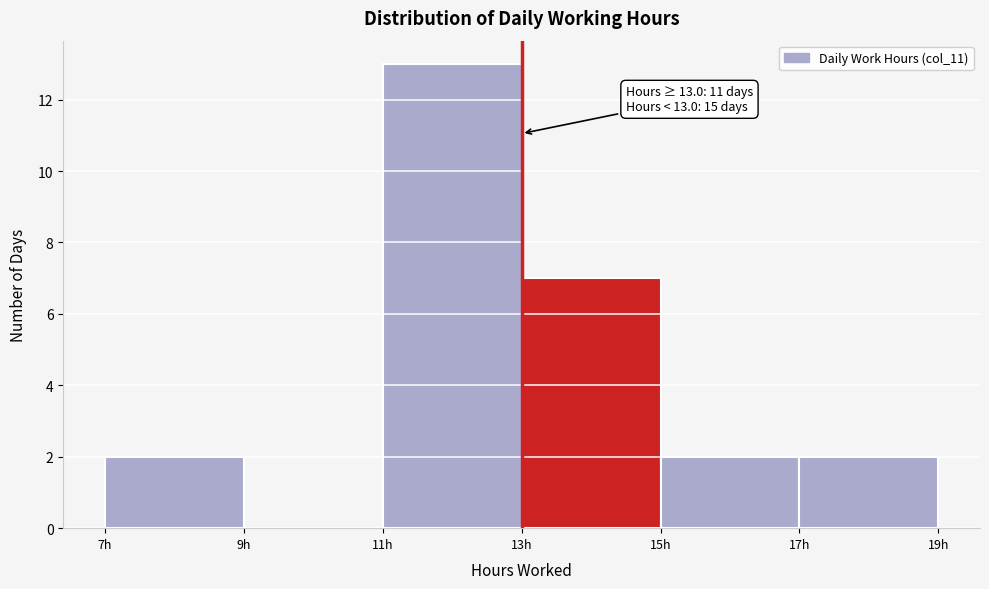

Over which range of the x-axis is the bar tallest?

11 to 13